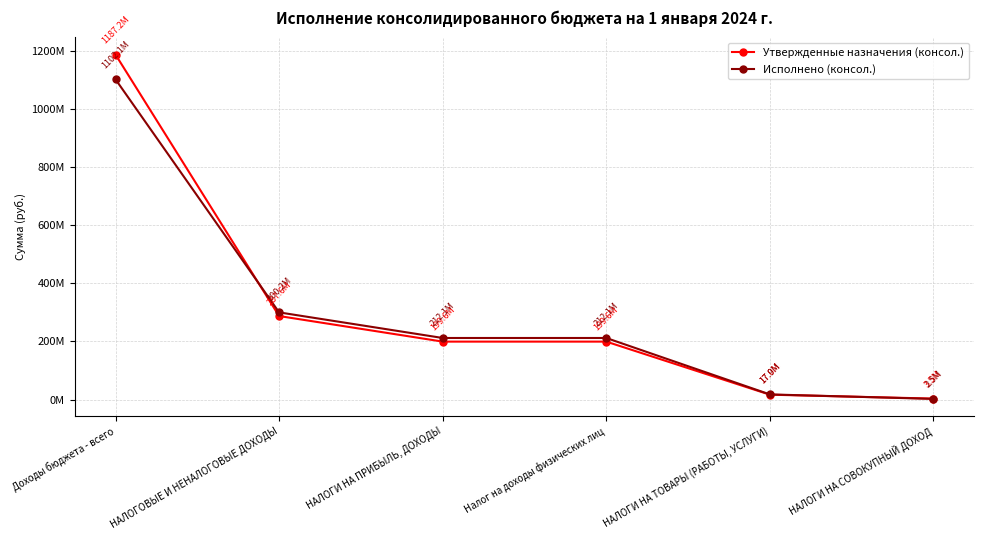

What is the label of the 1st point from the right?

НАЛОГИ НА СОВОКУПНЫЙ ДОХОД